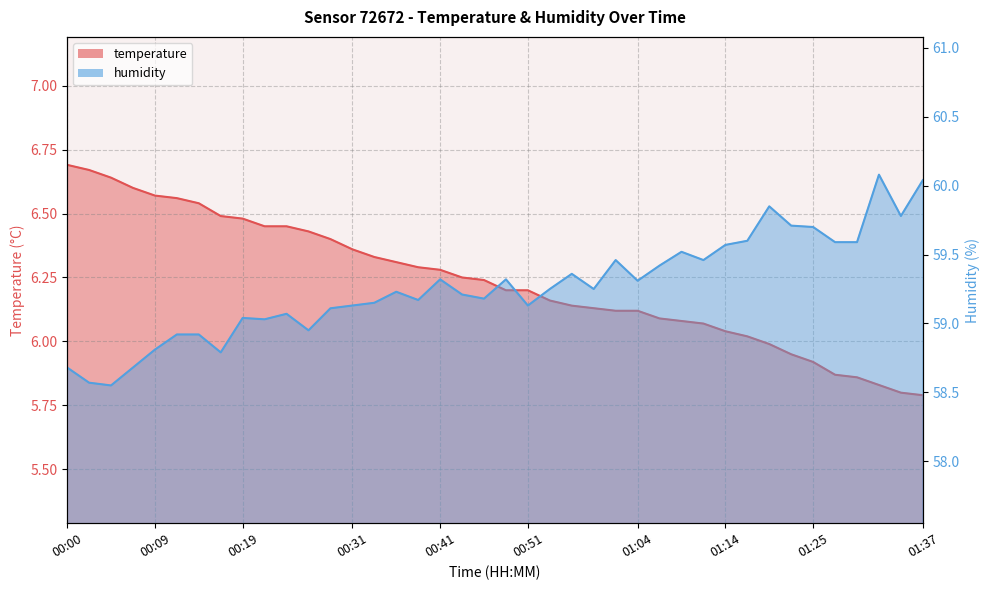

At which category is the sum across all series the highest?

01:32